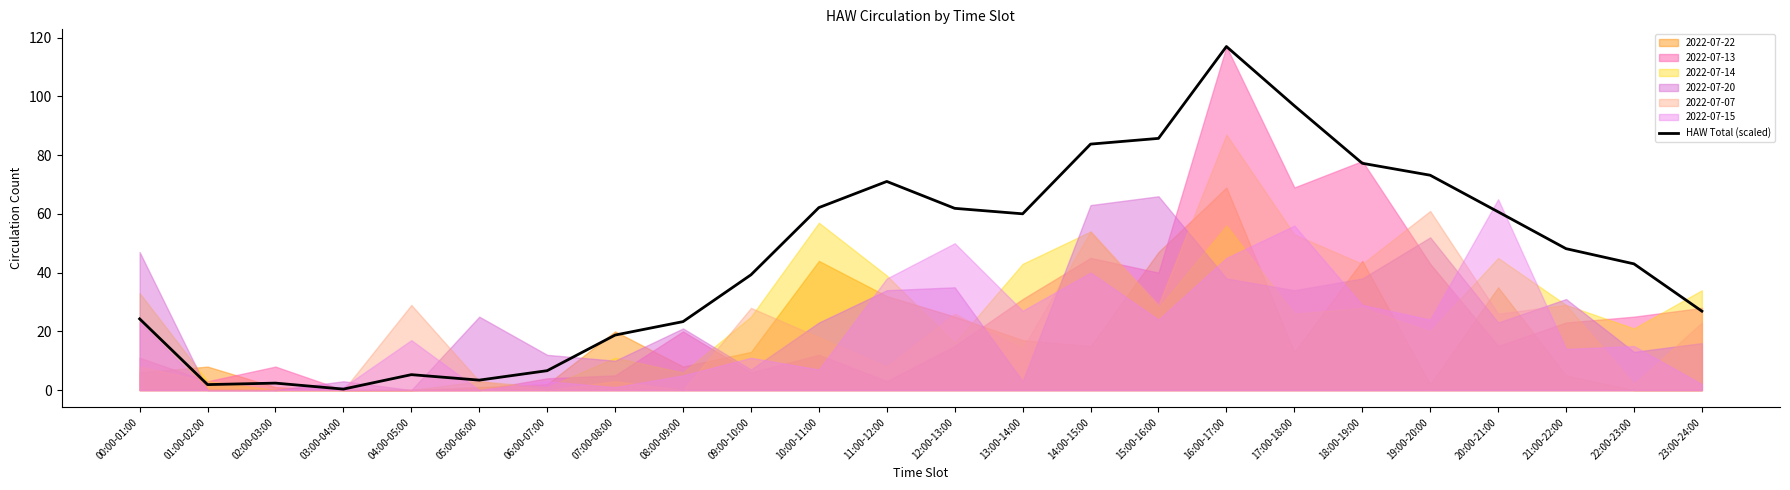

True or false: the data shows 3.4 at 05:00-06:00.

True